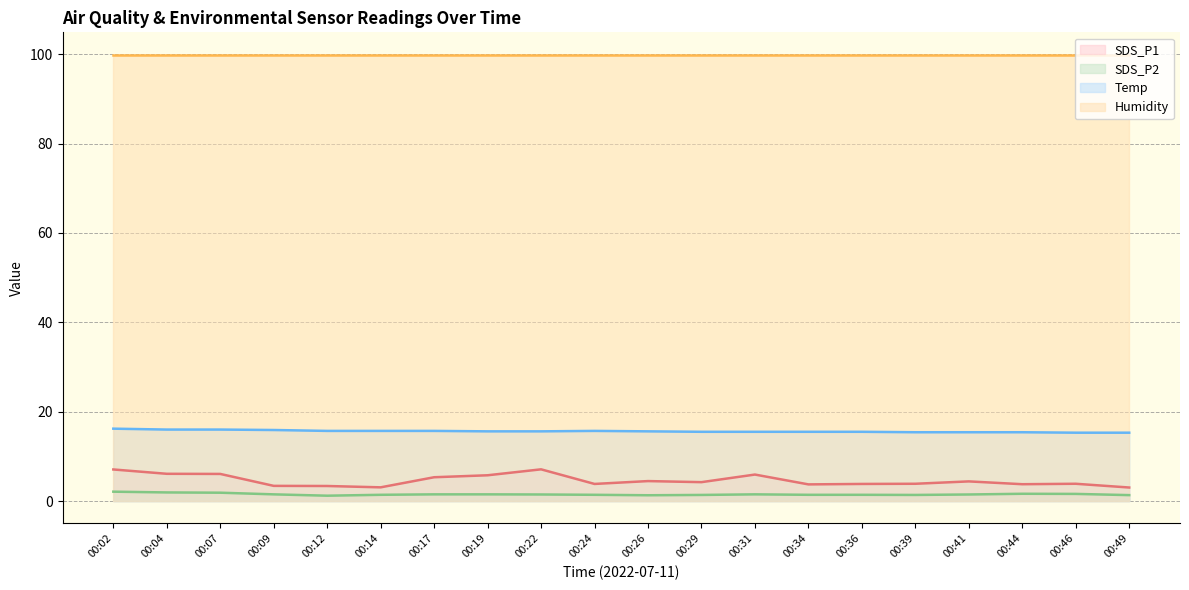

At how many categories does at least one series exceed 15?

20